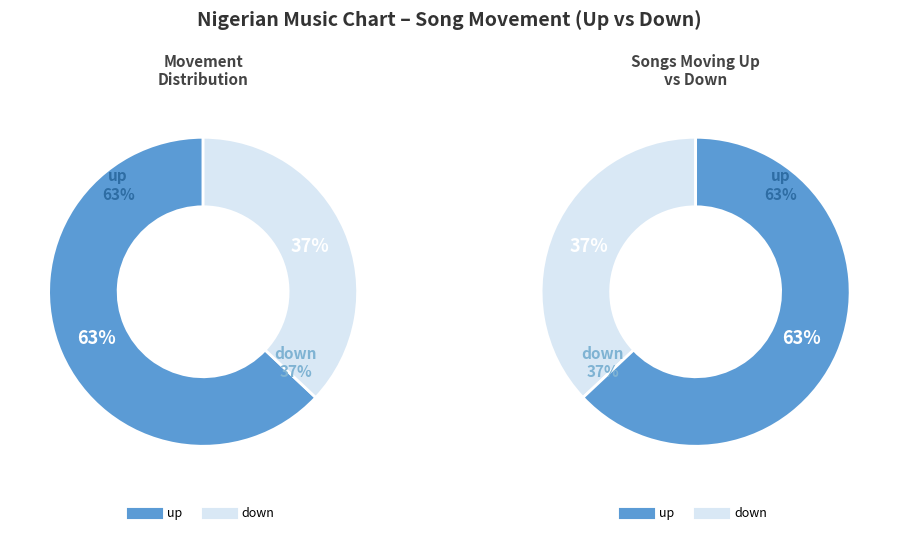

To the nearest percent, what is the difference between the largest and smallest slice percentages?

26%